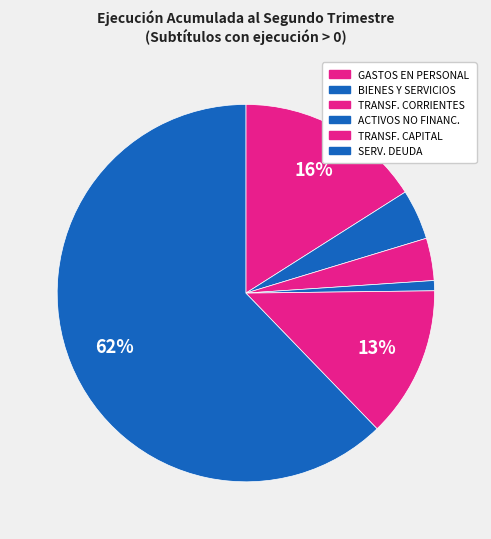

How many slices are in this pie chart?

6